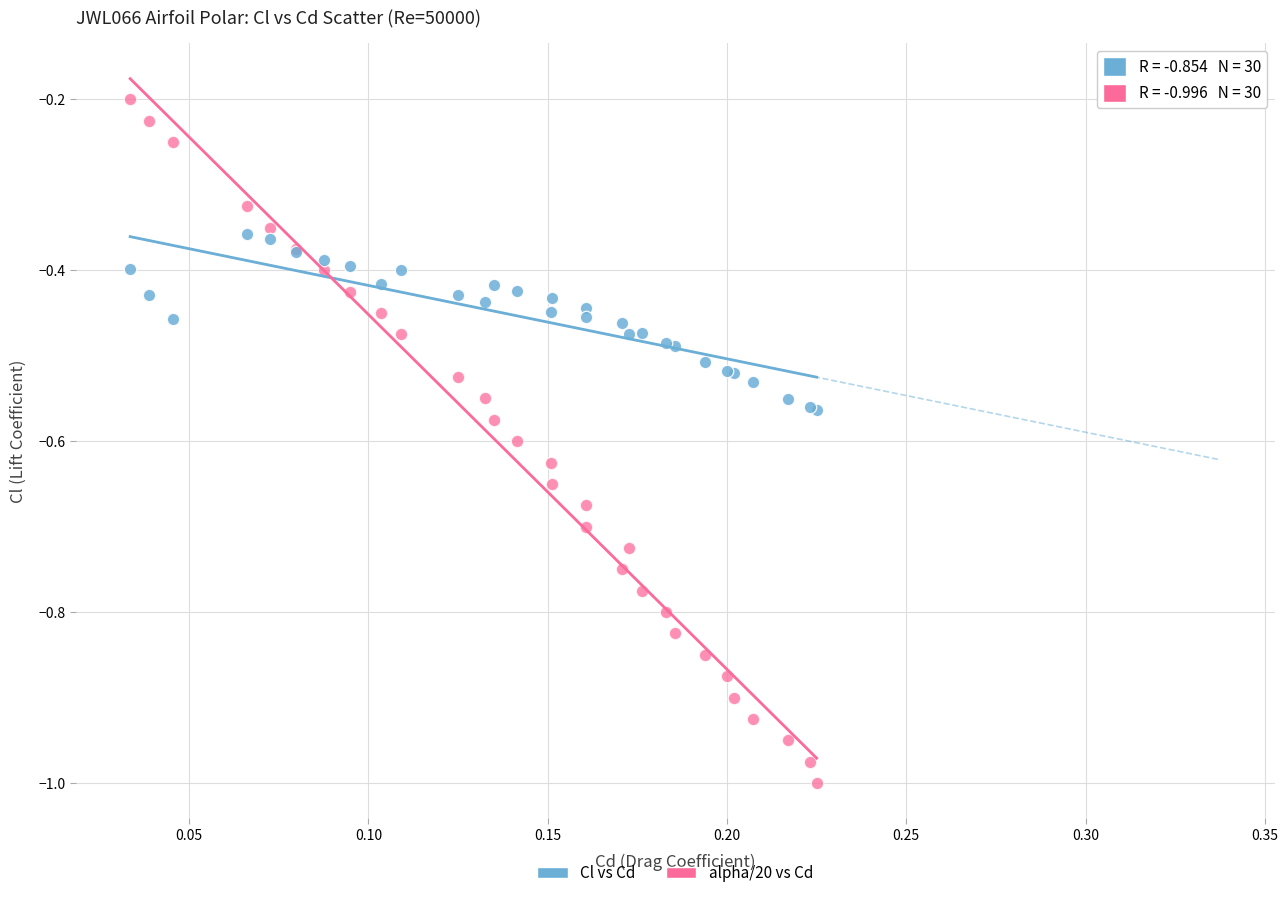

Which series contains the lowest Y value?

alpha/20 vs Cd